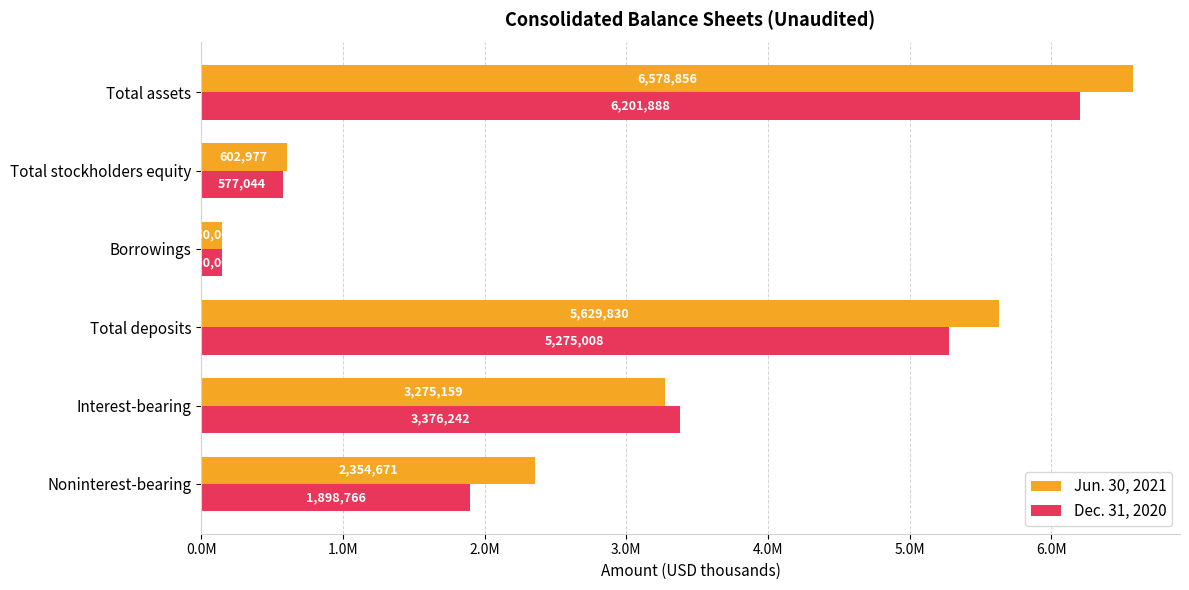

Where is Dec. 31, 2020 nearest to the value 3175944?

Interest-bearing